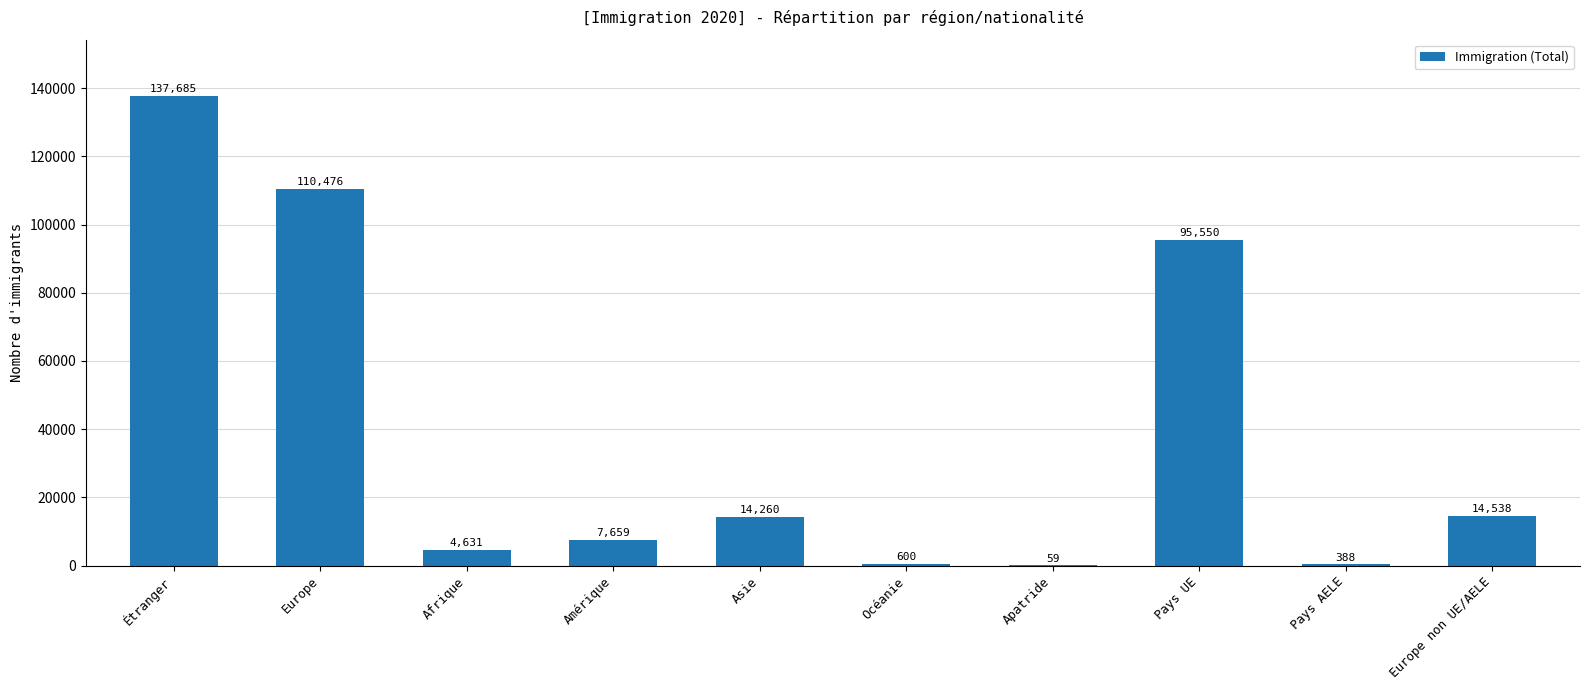

Reading left to right, what are all the values shown in this chart?

Étranger=137685	Europe=110476	Afrique=4631	Amérique=7659	Asie=14260	Océanie=600	Apatride=59	Pays UE=95550	Pays AELE=388	Europe non UE/AELE=14538